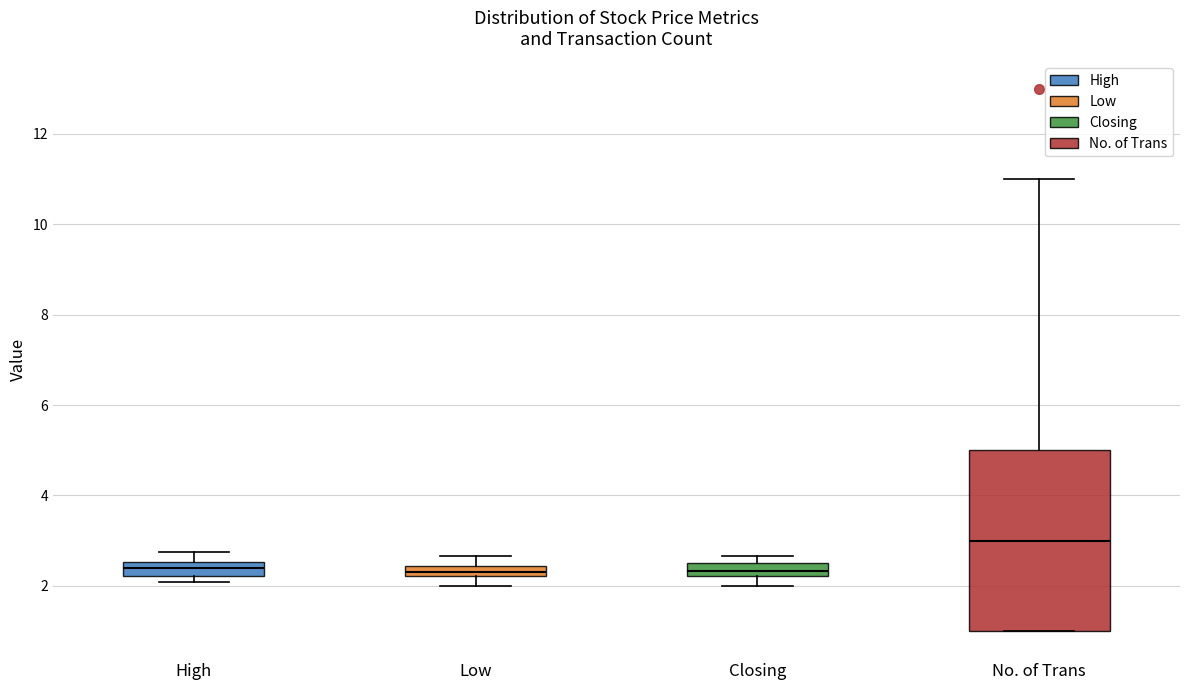

Where does the upper whisker of the box for Low end on the y-axis? The values are not printed on the chart, so give them approximately, as read against the axis.

2.6